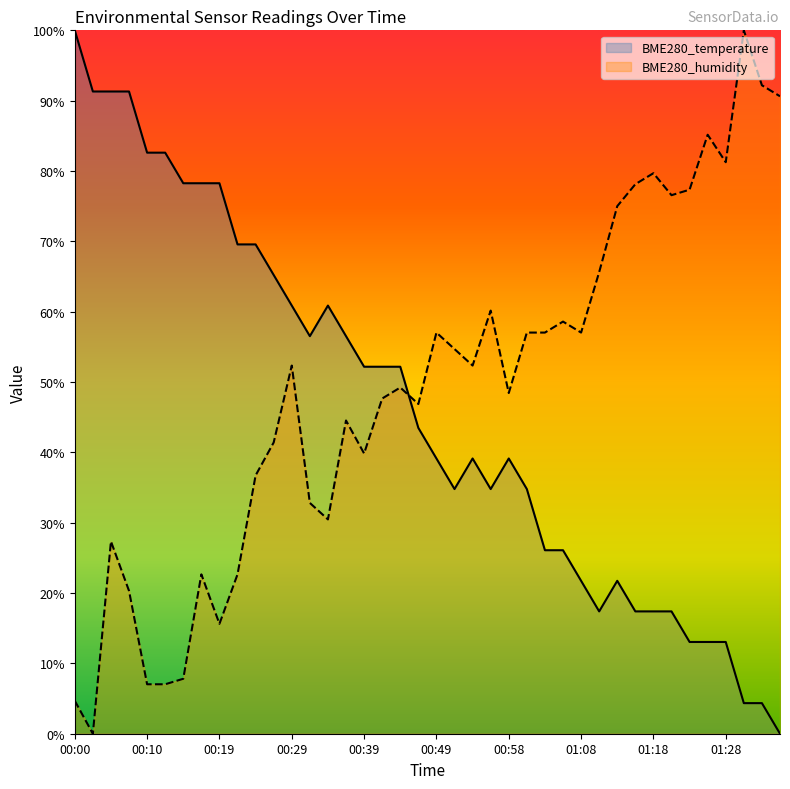

True or false: BME280_temperature has more than 1 interior local peaks.

True